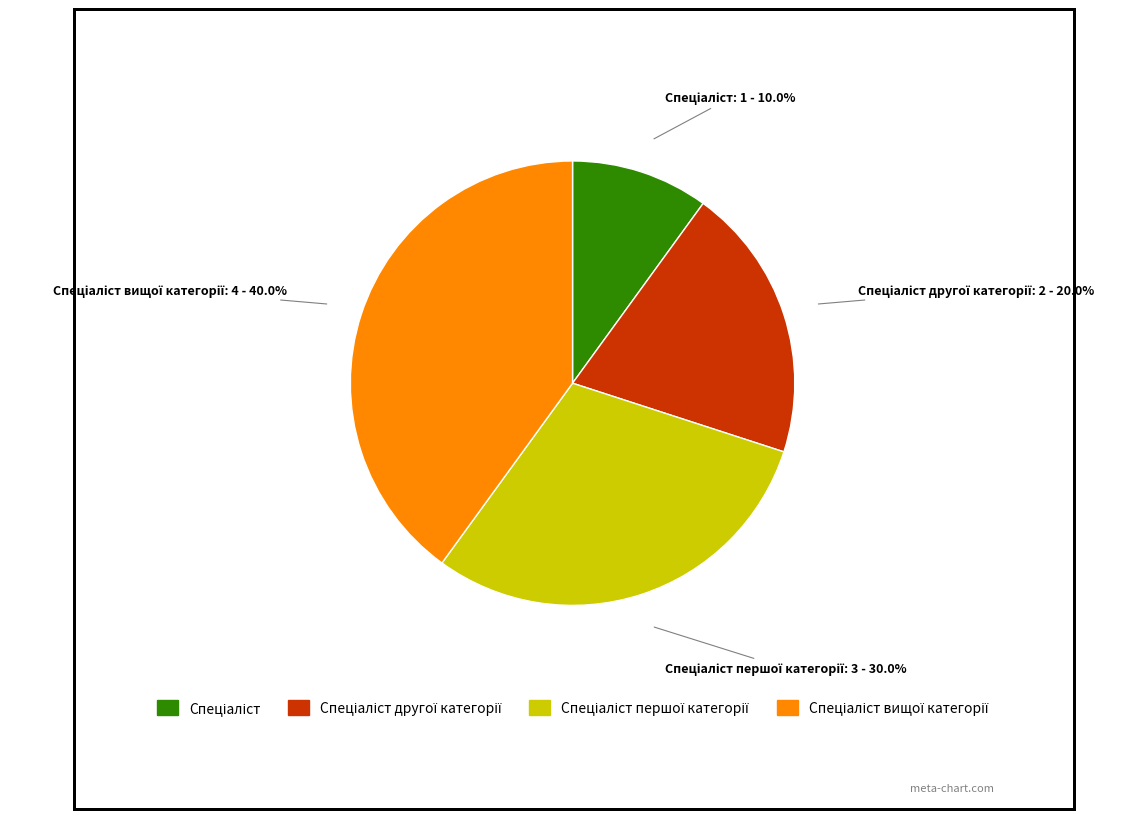

Does any single category account for the majority?

No